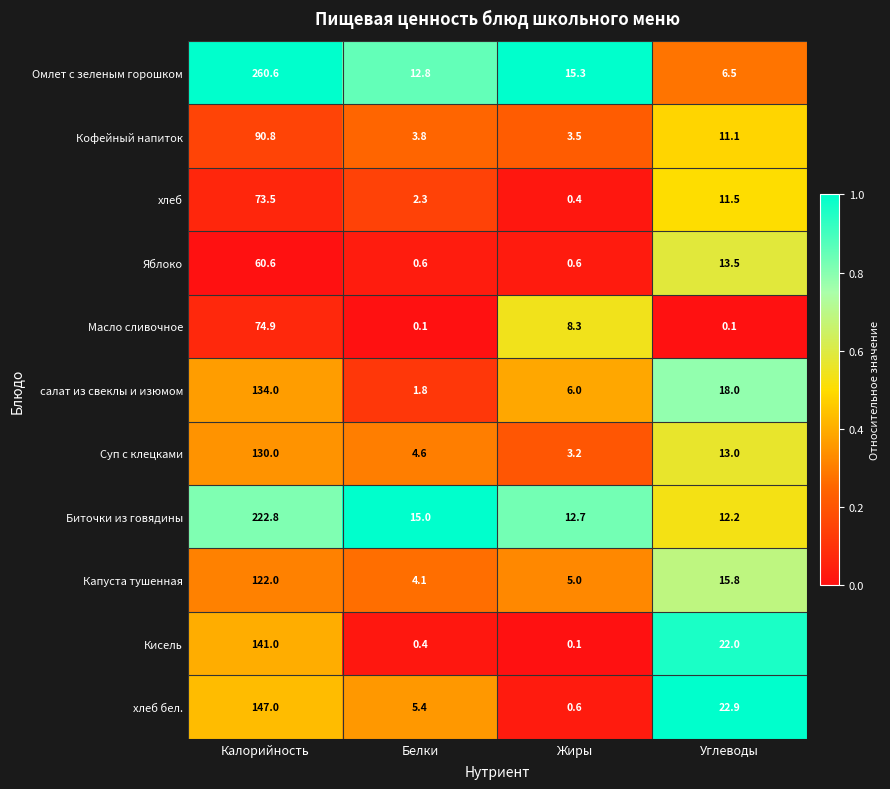

At which category is the sum across all series the highest?

Калорийность